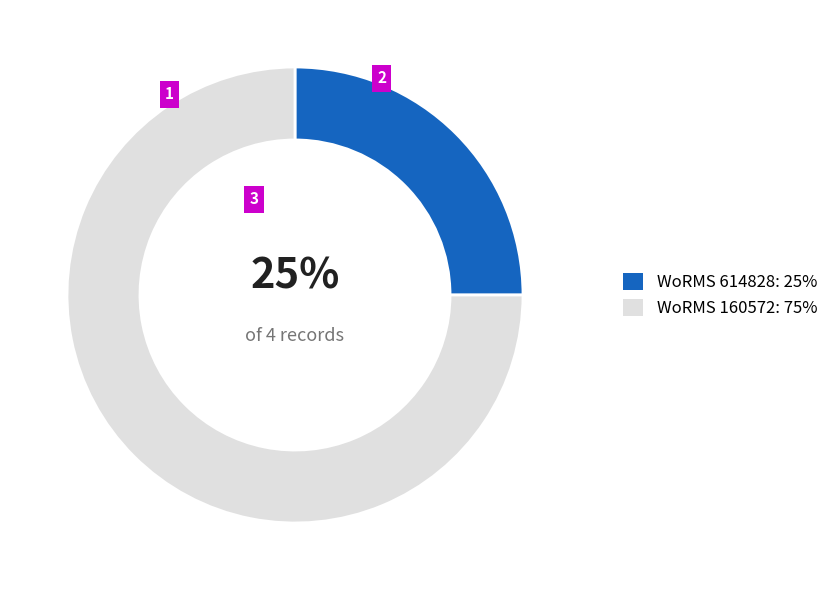

Is WoRMS 160572: 75% the majority of the pie?

Yes